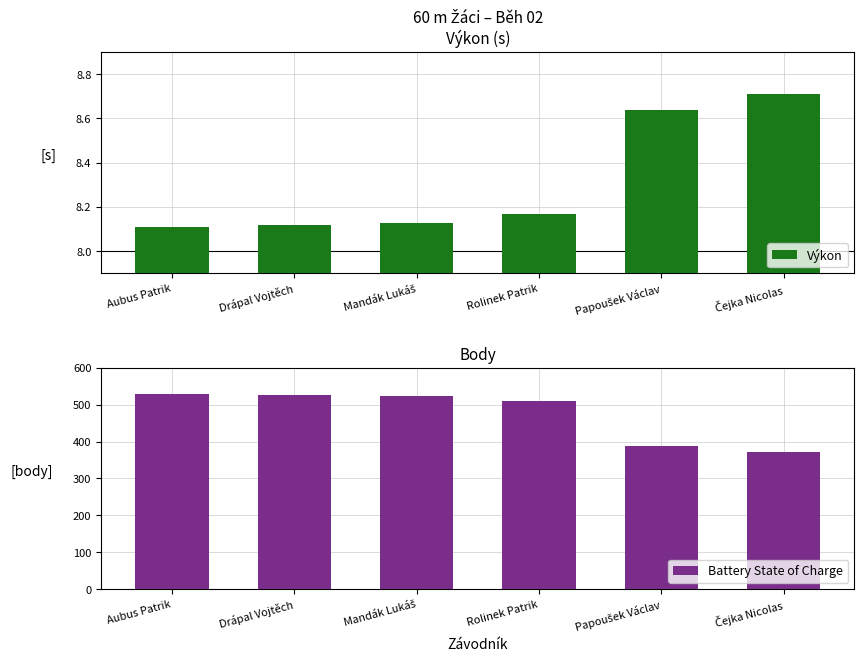

What is the sum of all Výkon values?

49.9